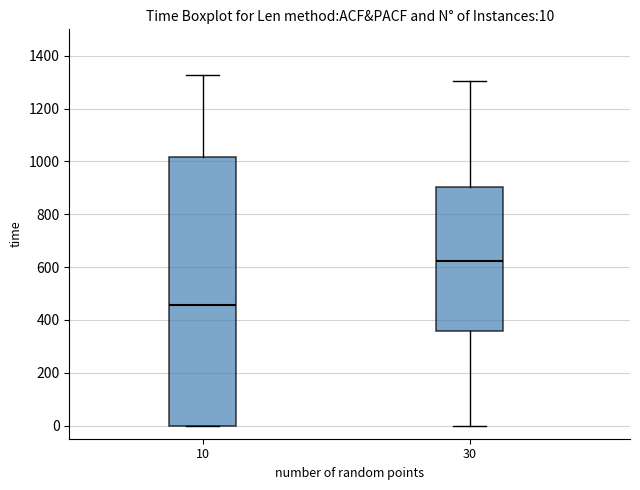

Comparing the boxes themselves (not the whiskers), which one is the tallest?

10